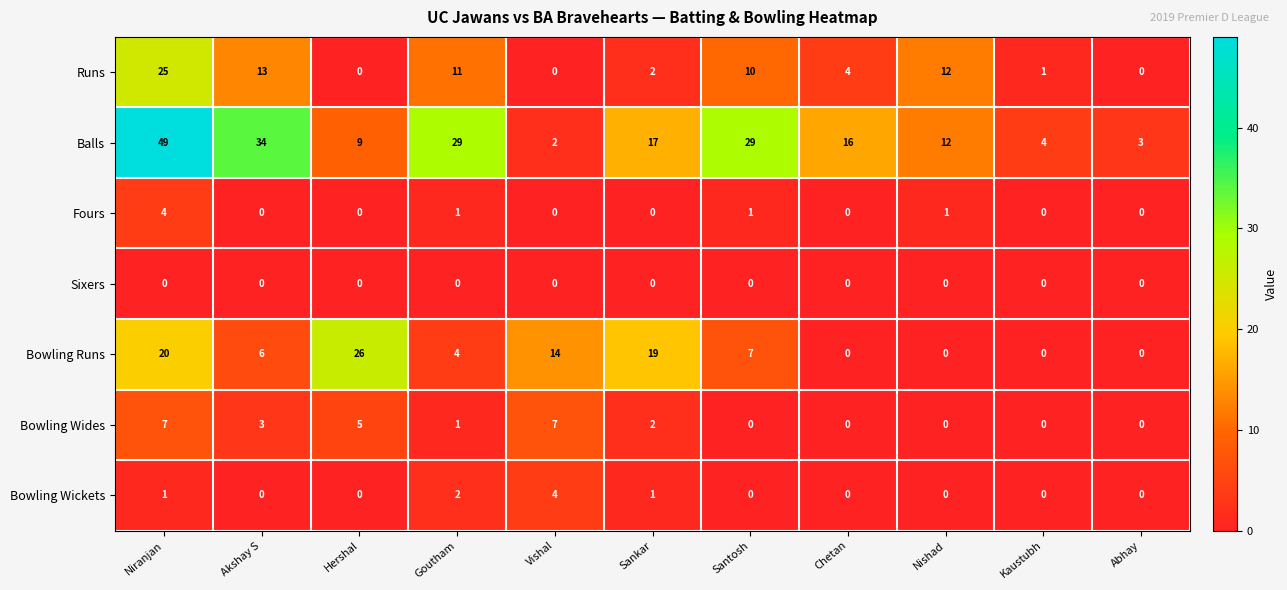

The value of Runs at Santosh is 13. True or false?

False